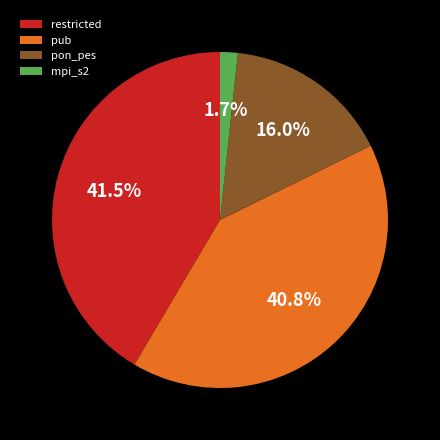

To the nearest percent, what is the difference between the restricted and mpi_s2 slice percentages?

40%